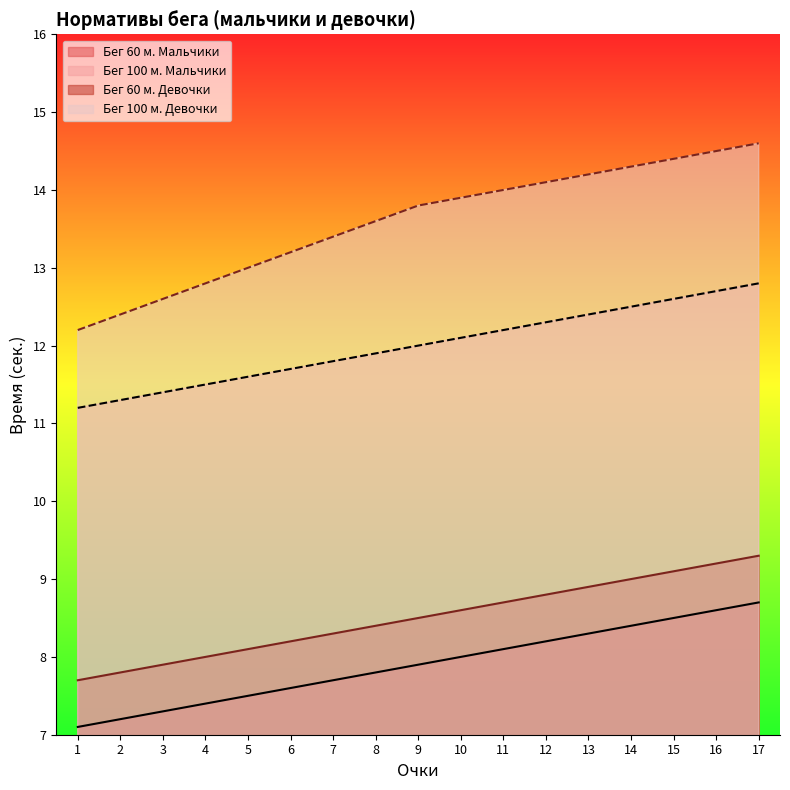

What is the greatest value displayed?

14.6